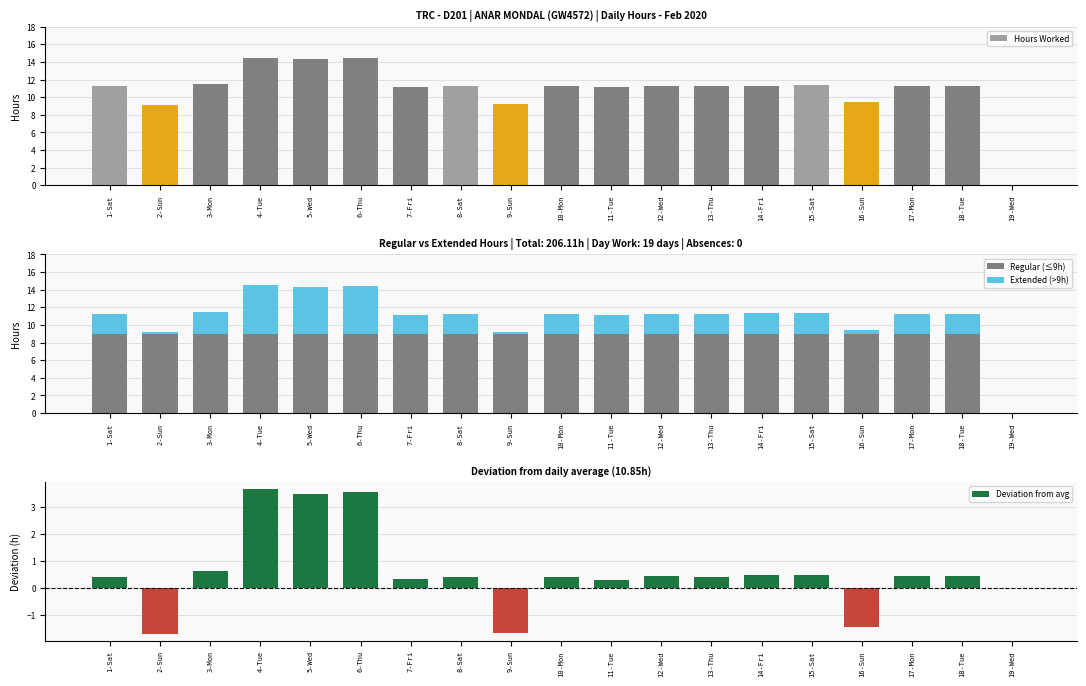

What is the label of the 3rd bar from the left?

3-Mon